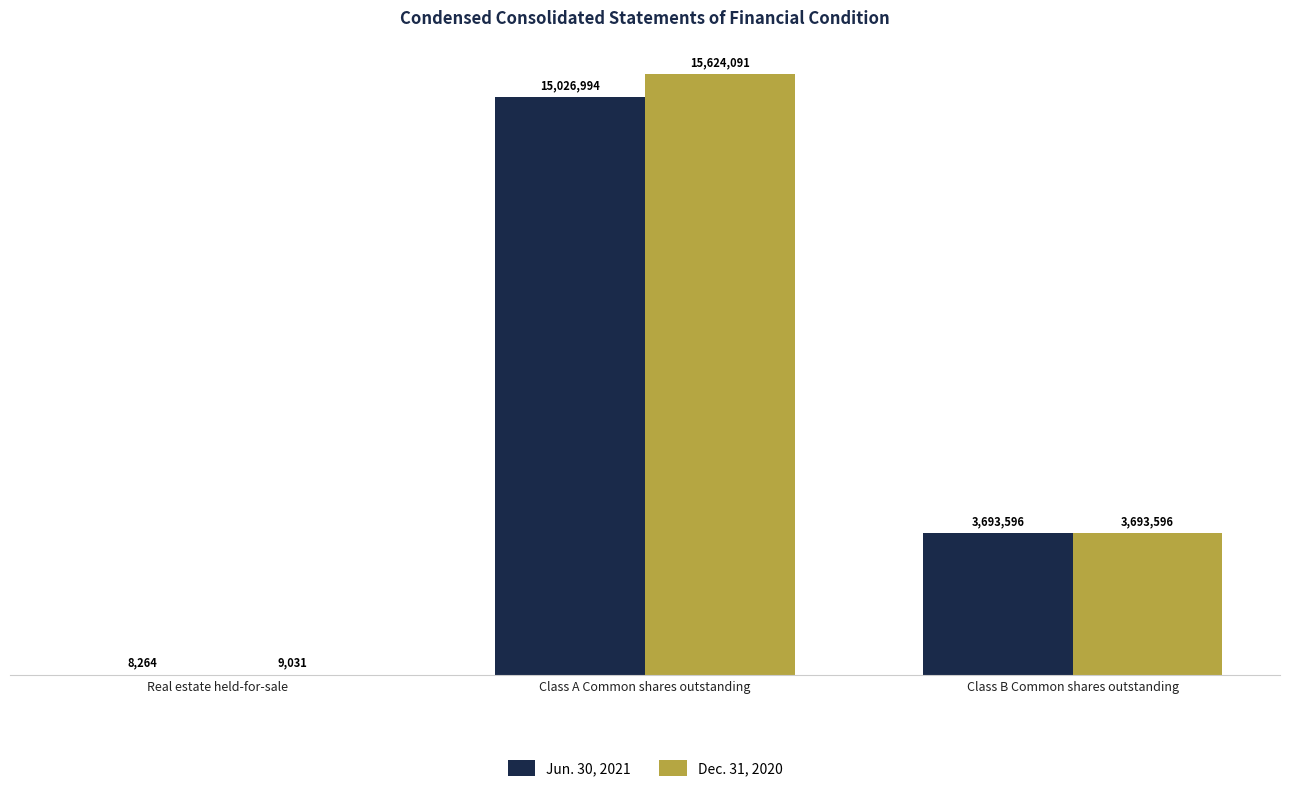

What are all the series names shown in the legend?

Jun. 30, 2021, Dec. 31, 2020